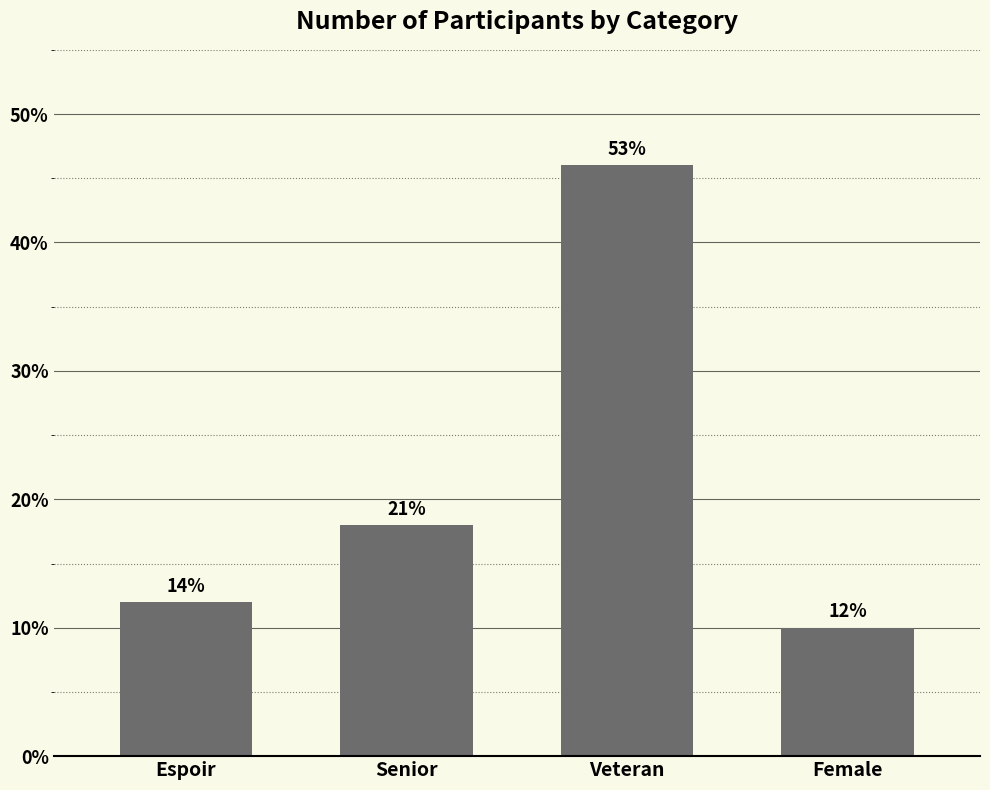

True or false: the data shows 5 at Senior.

False